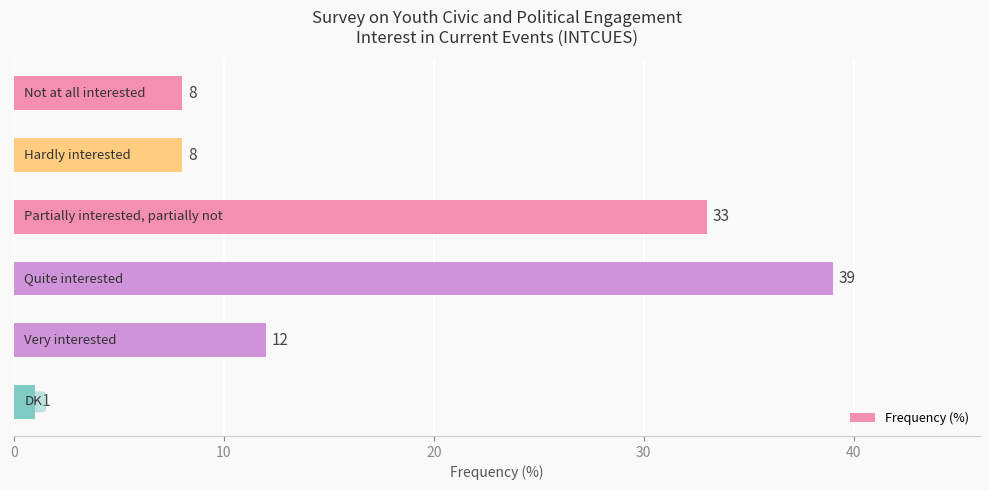

What is the value of the 3rd bar from the top?

33